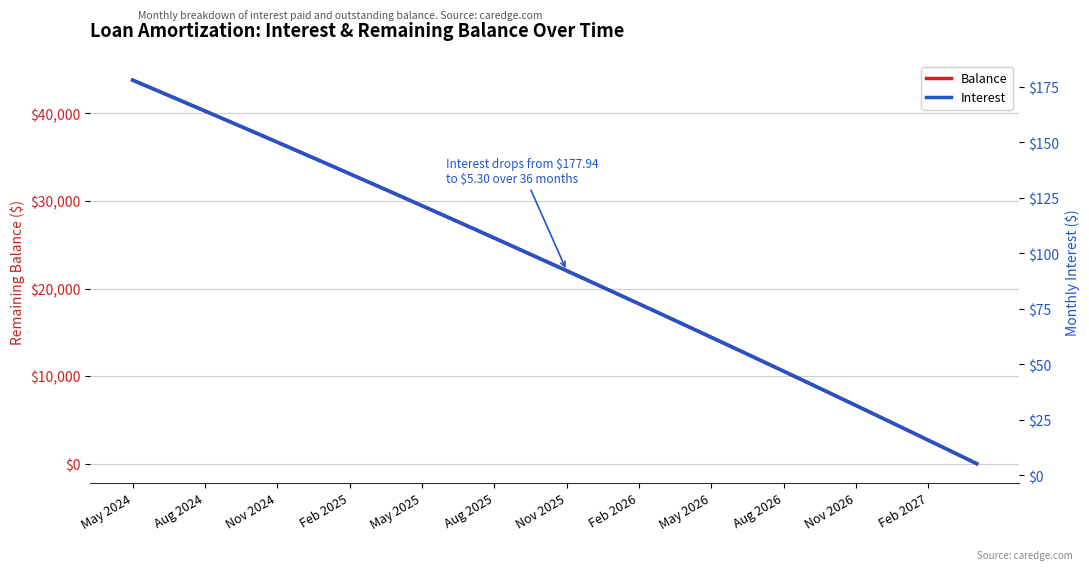

What is the approximate value of Balance at 26?

11845.0